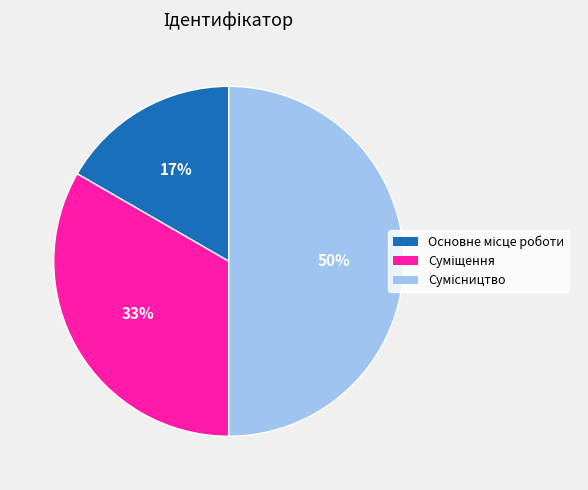

To the nearest percent, what is the difference between the largest and smallest slice percentages?

33%